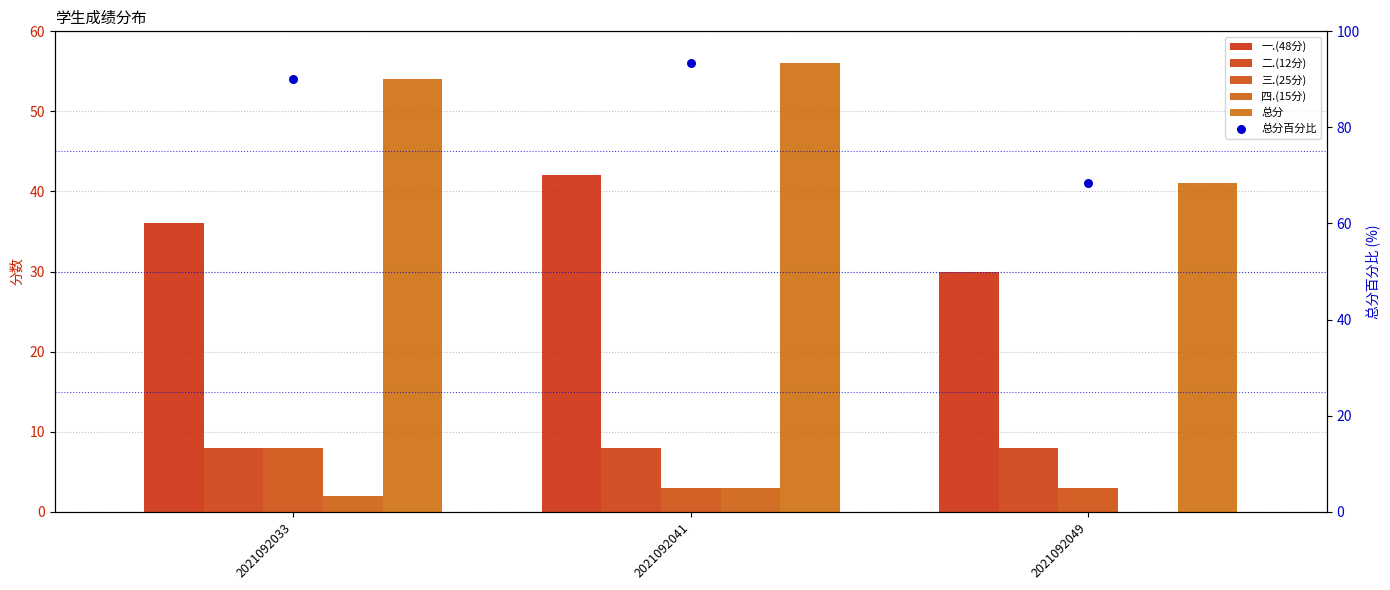

What are all the series names shown in the legend?

一.(48分), 二.(12分), 三.(25分), 四.(15分), 总分, 总分百分比